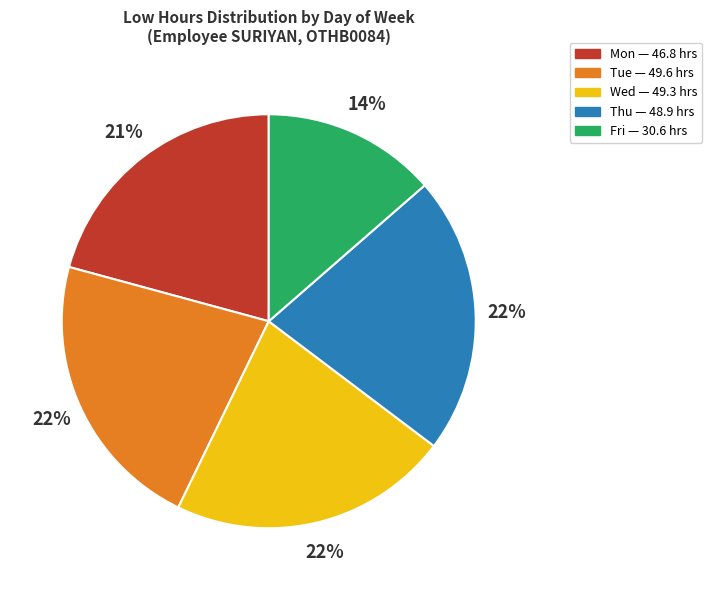

Does any single category account for the majority?

No